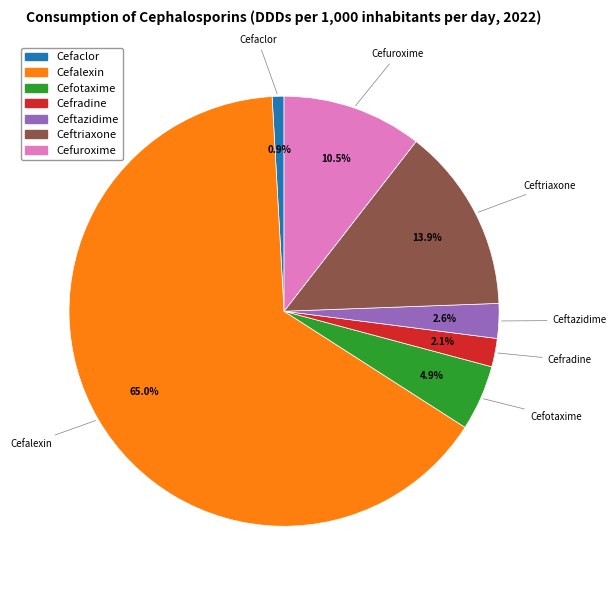

Which has a higher value, Cefalexin or Ceftriaxone?

Cefalexin